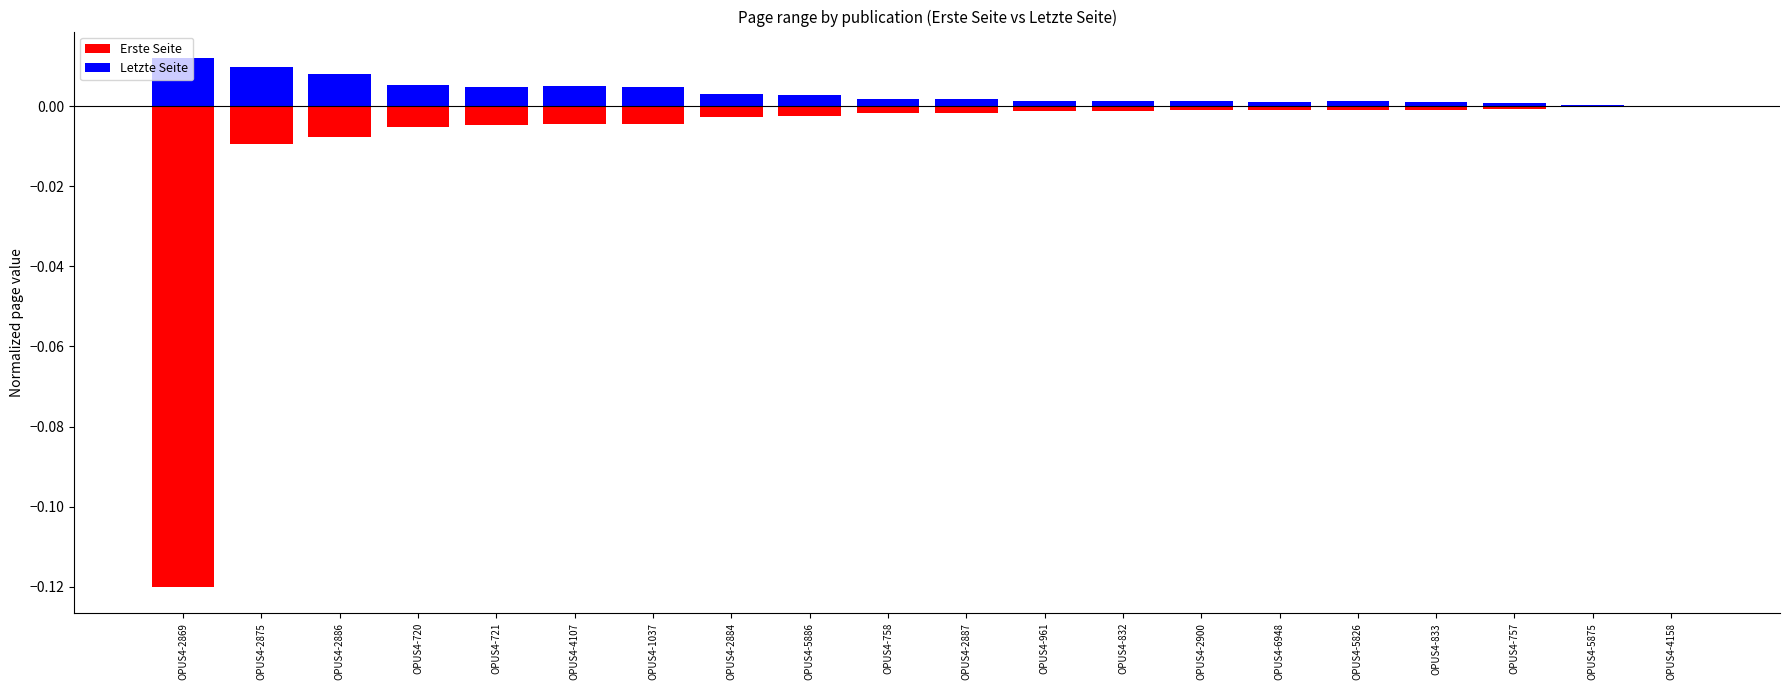

How many positive values does the Letzte Seite series have?

19